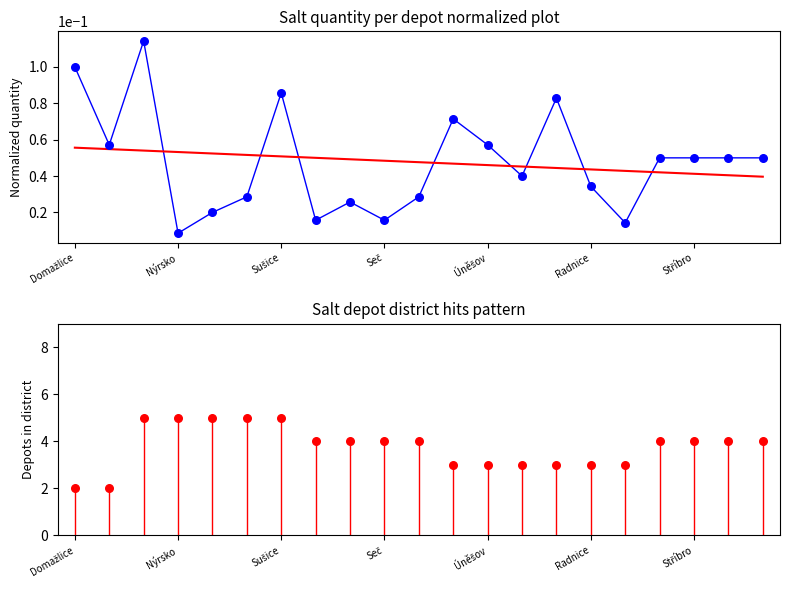

Is the value of Depots per district at 10 greater than the value of Trend at 19?

Yes